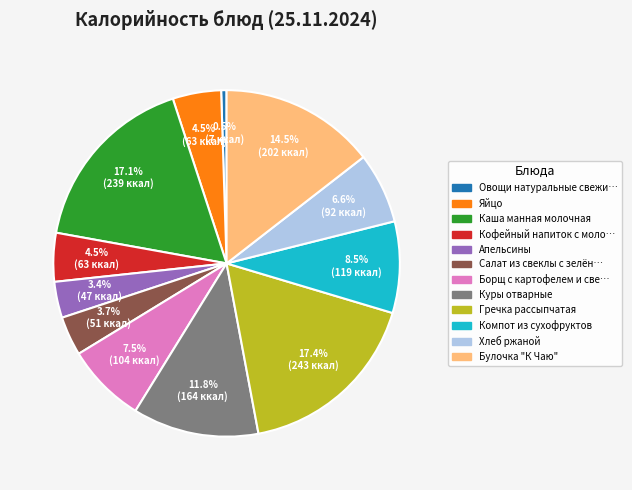

To the nearest percent, what is the average slice percentage?

8%